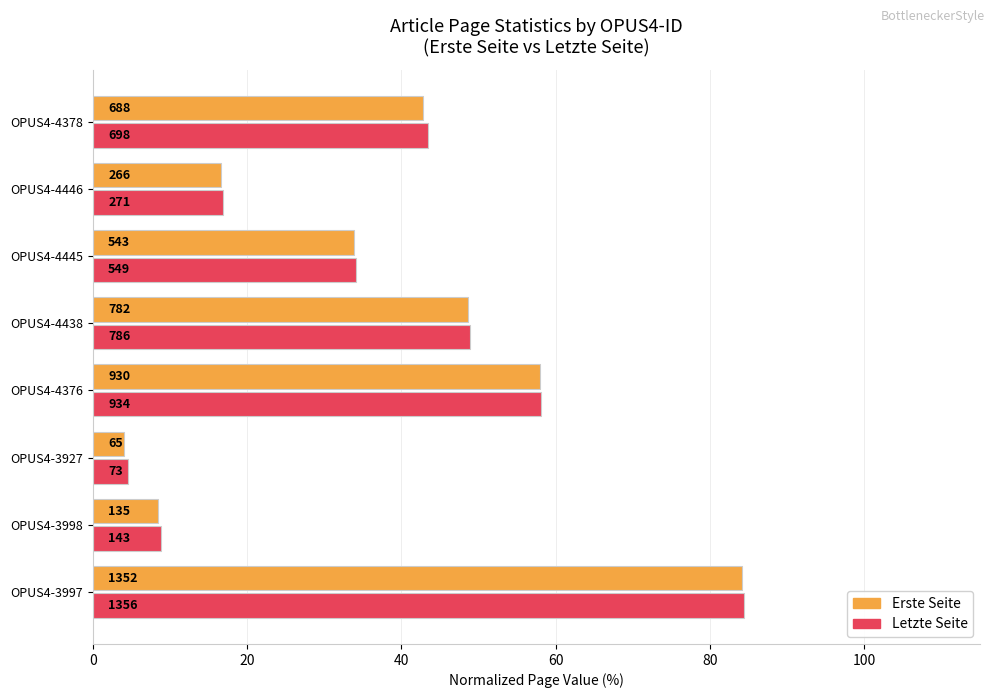

What is the greatest value displayed?

84.4